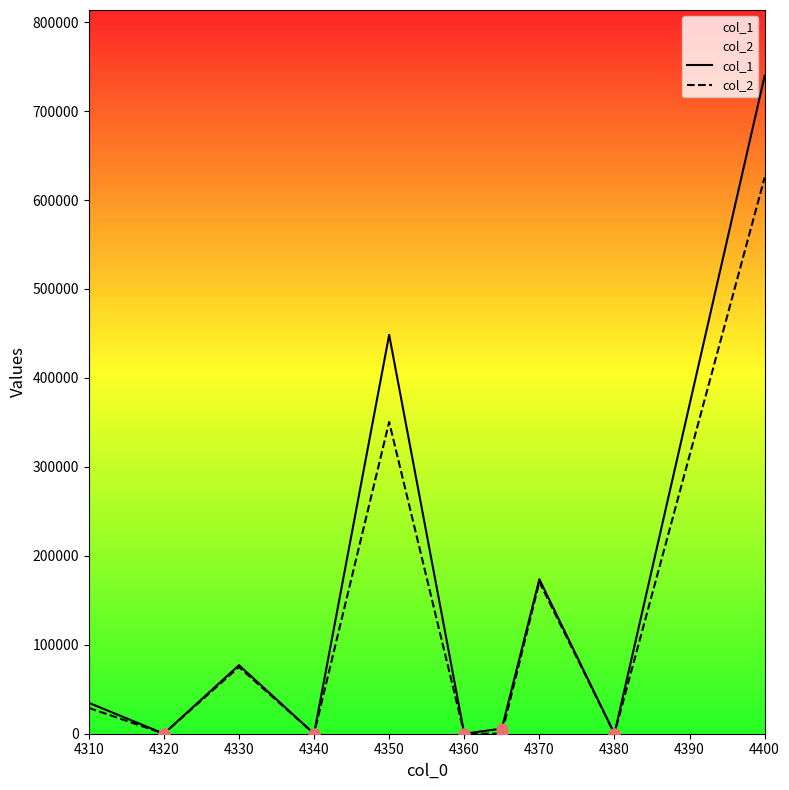

Which series has the widest spread of Y values?

col_1